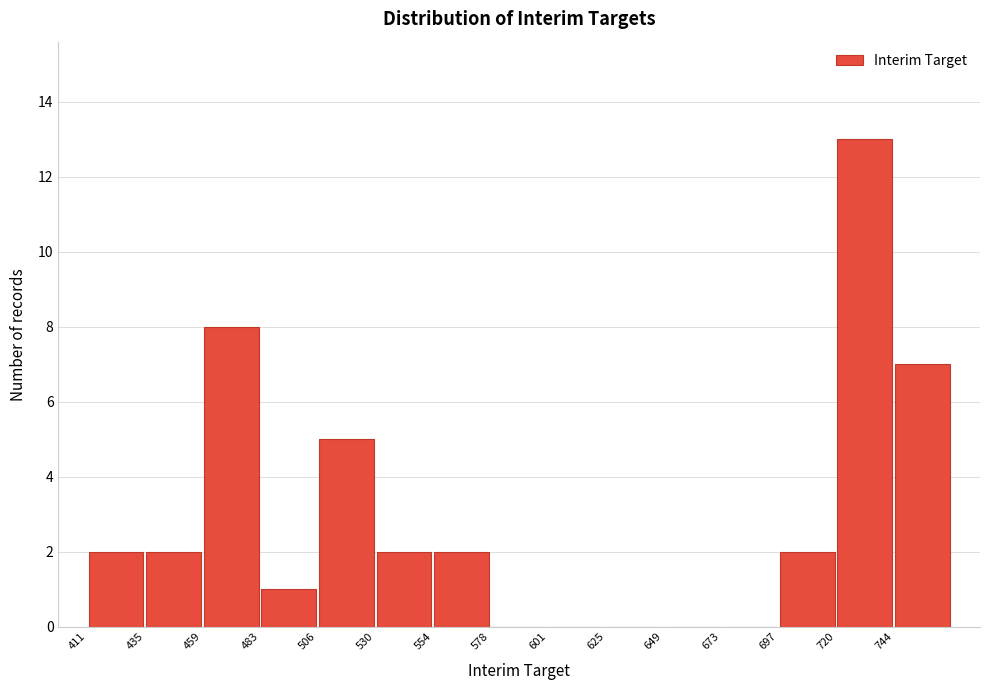

What is the height of the bar covering 485 to 505 on the x-axis? Neither the bar edges nor the heights are printed on the chart, so give them approximately, as read against the axes.

1